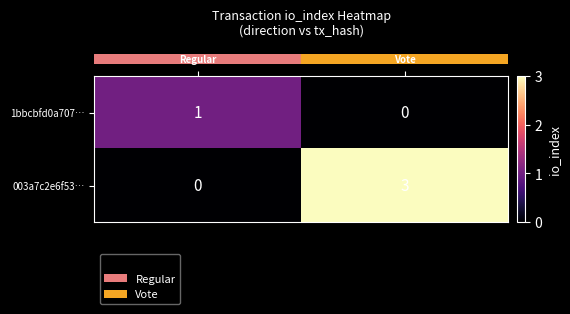

Rank the series by their average value, from highest to lowest.

003a7c2e6f53…, 1bbcbfd0a707…